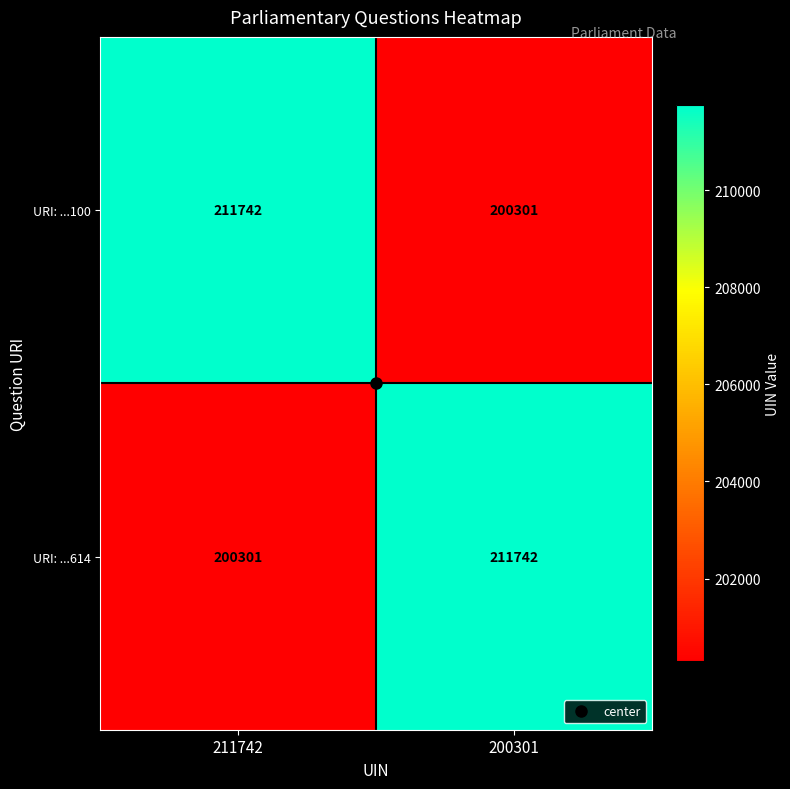

What is the difference between the maximum and minimum values in the URI: ...100 series?

11441